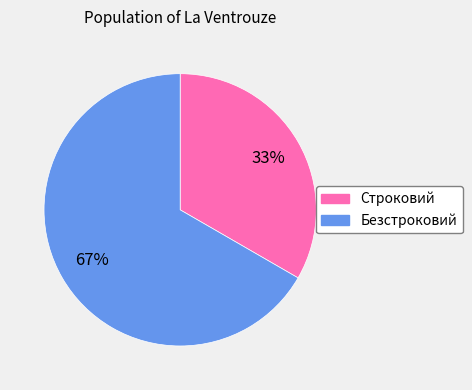

Which category has the smallest portion of the pie?

Строковий